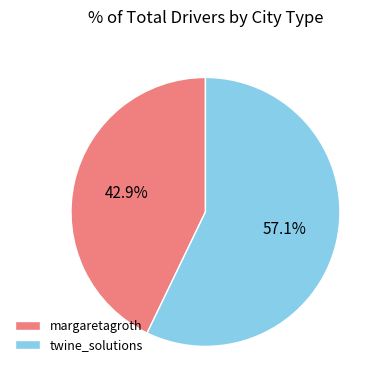

The margaretagroth slice represents 49% of the pie. True or false?

False